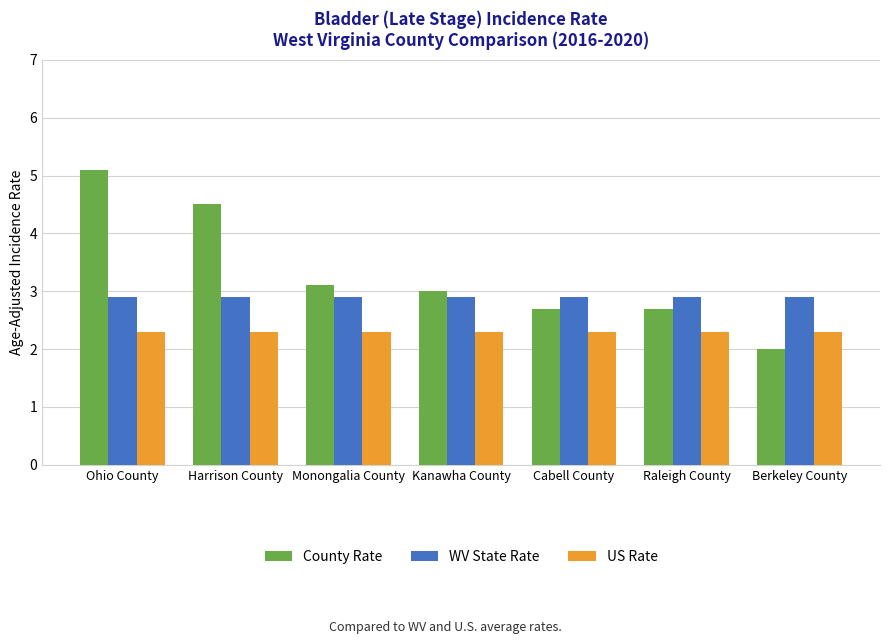

What is the spread (max minus min) of values at Kanawha County?

0.7